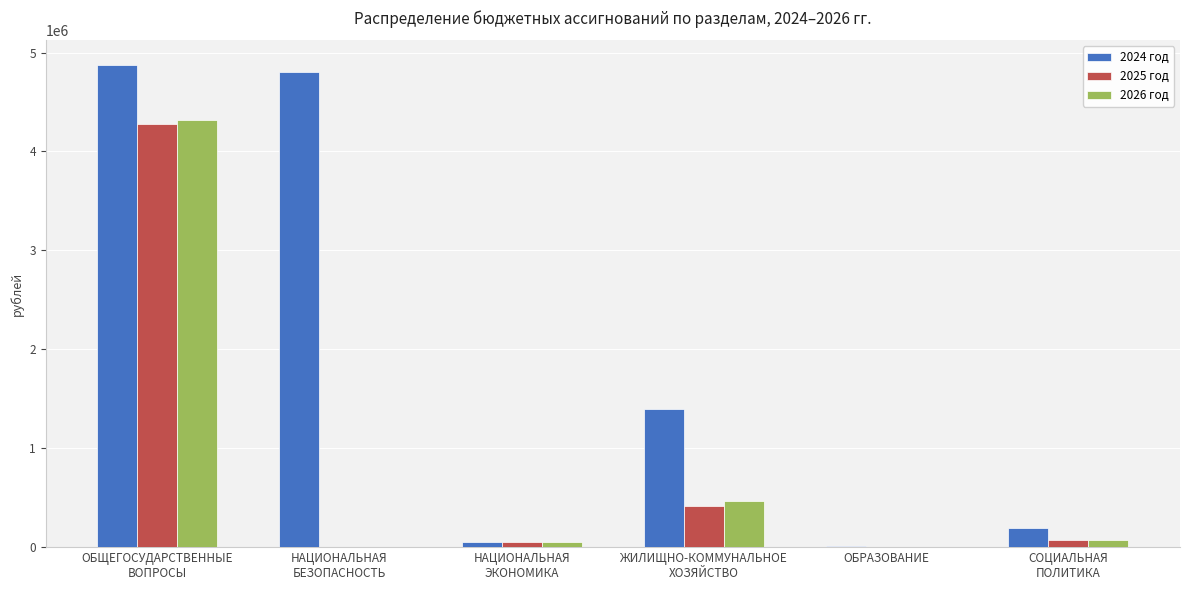

The value of 2025 год at ОБРАЗОВАНИЕ is 0.0. True or false?

True